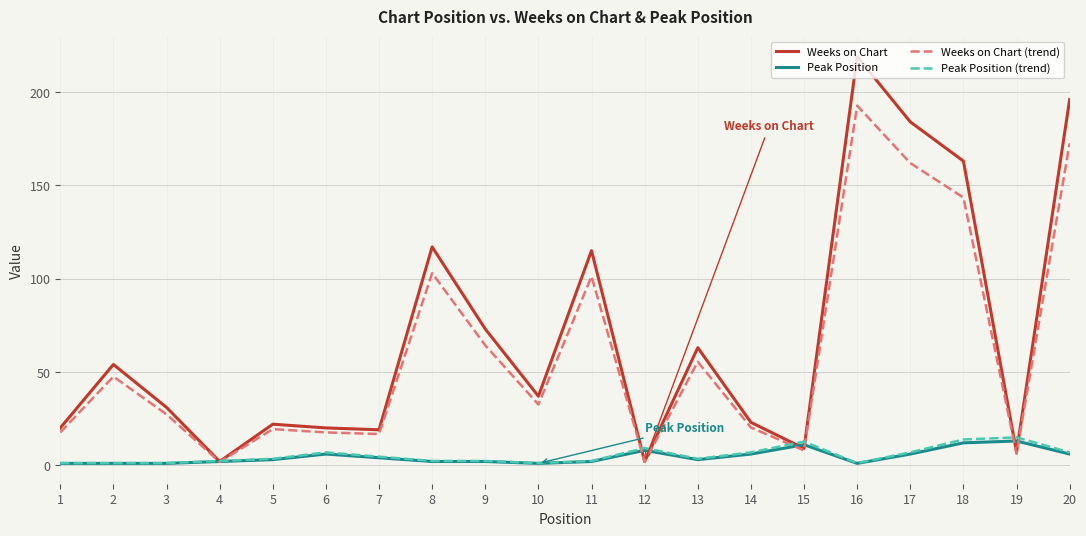

Where is Weeks on Chart nearest to the value 110?

11